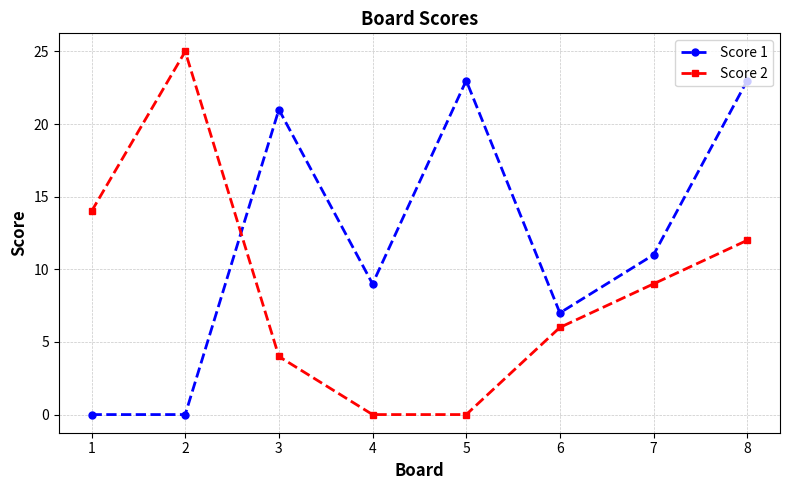

Reading left to right, extract all data points from this chart.

Score 1: 1=0	2=0	3=21	4=9	5=23	6=7	7=11	8=23
Score 2: 1=14	2=25	3=4	4=0	5=0	6=6	7=9	8=12